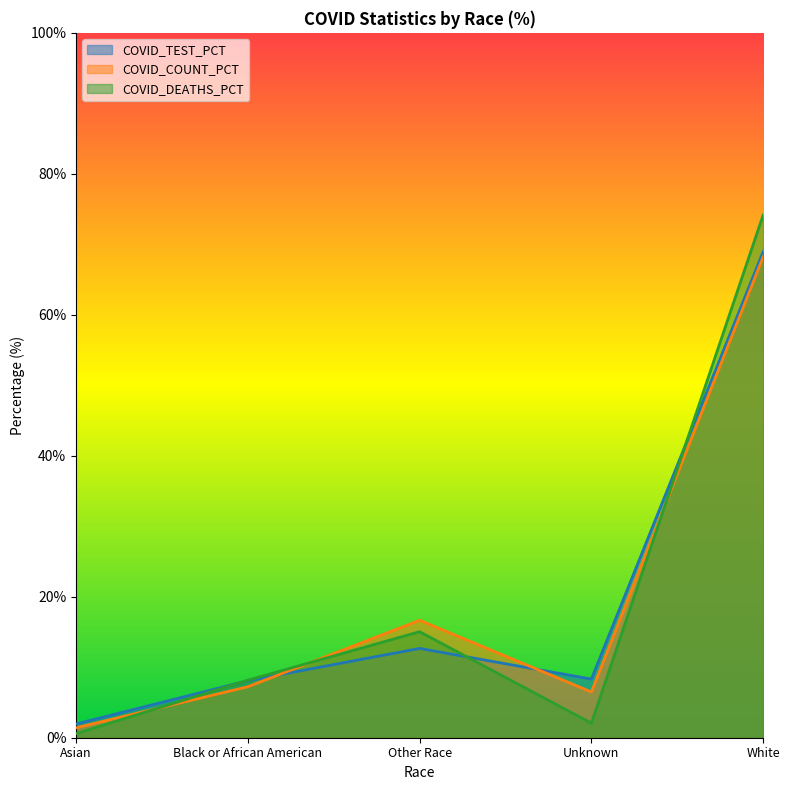

Which has a higher value, Other Race or Unknown?

Other Race